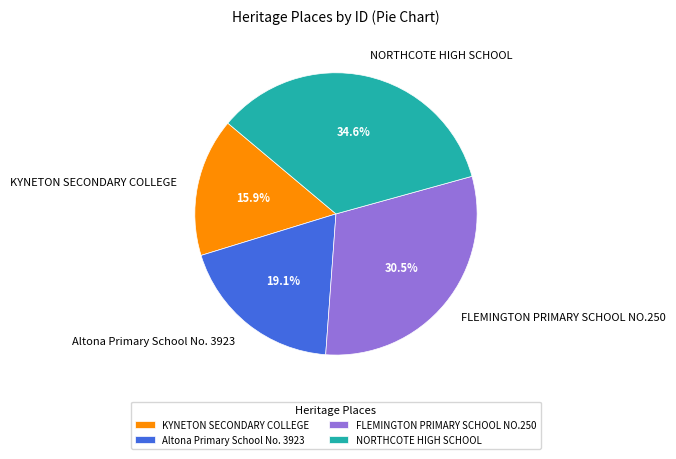

What is the smallest slice in the pie chart?

KYNETON SECONDARY COLLEGE